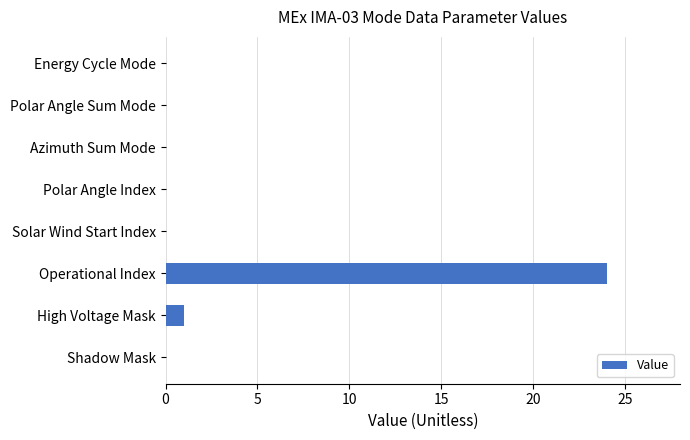

Count the number of data series in this chart.

1